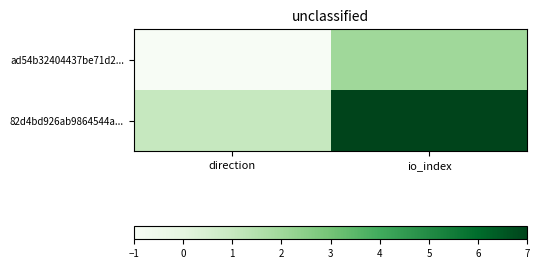

Reading left to right, transcribe all the data shown in this chart.

ad54b32404437be71d2...: direction=-1	io_index=2
82d4bd926ab9864544a...: direction=1	io_index=7